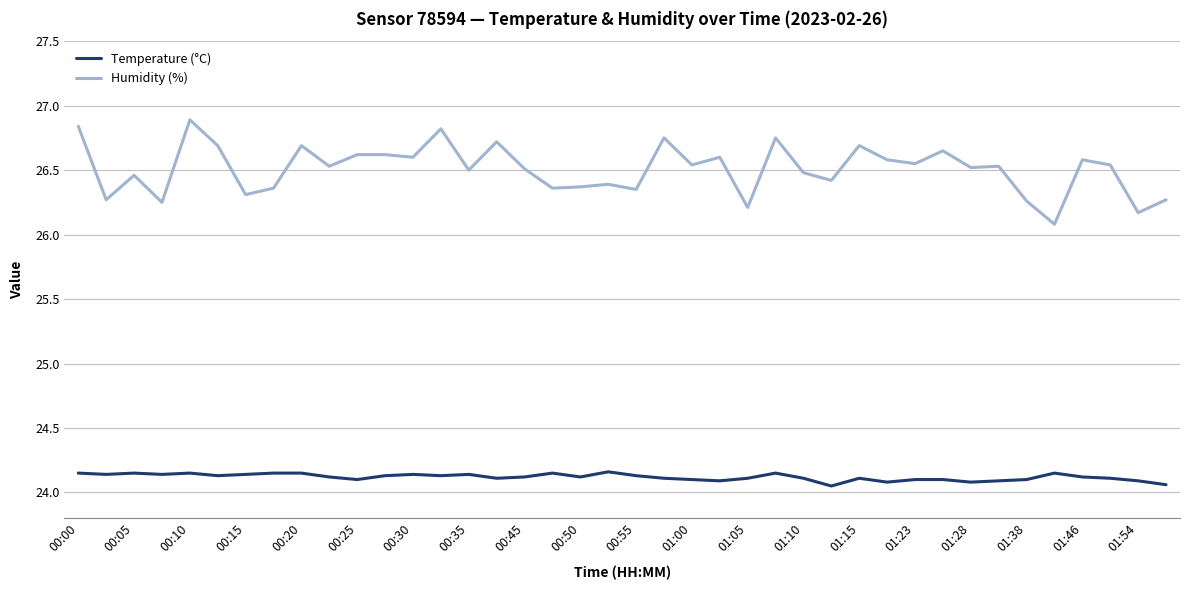

Rank the series by their maximum value, from lowest to highest.

Temperature (°C), Humidity (%)